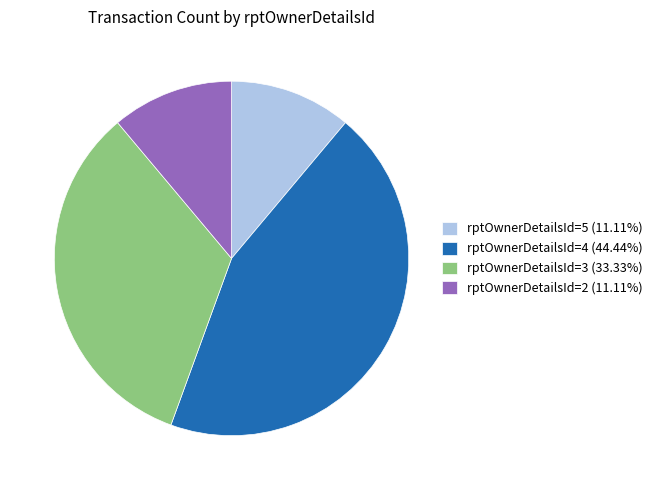

Do rptOwnerDetailsId=5 and rptOwnerDetailsId=2 together represent more than half of the pie?

No